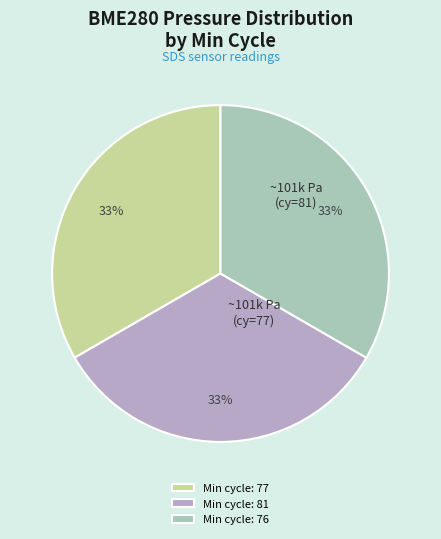

Count the number of slices in the pie.

3